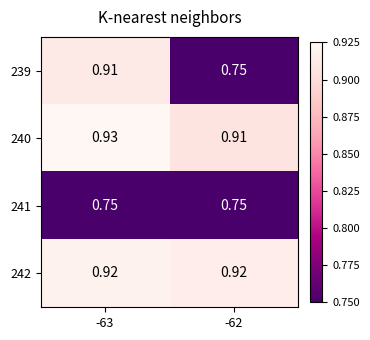

Is the value of 242 at -63 greater than the value of 240 at -62?

Yes